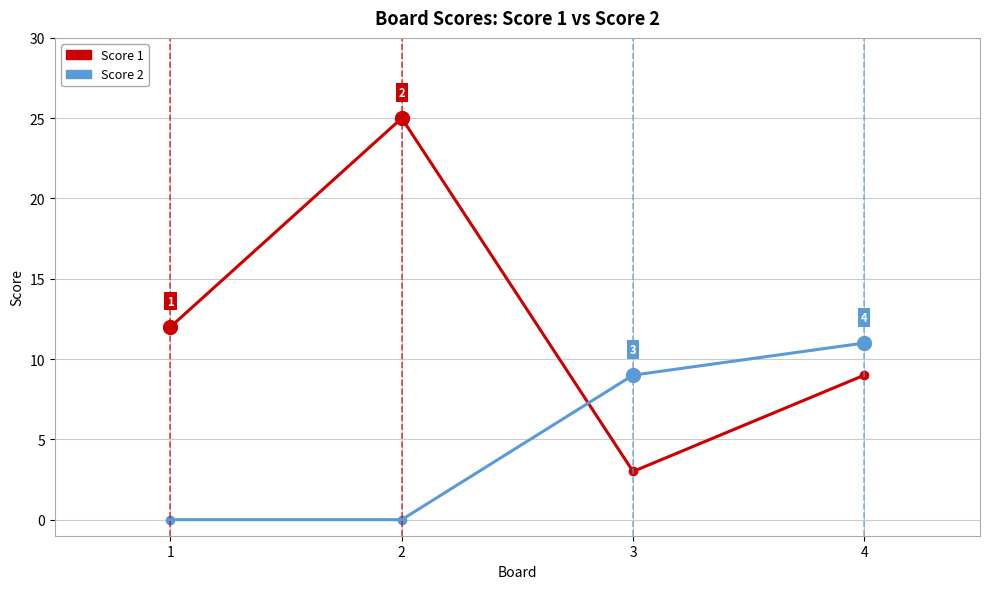

Rank the series at 2 from lowest to highest value.

Score 2, Score 1